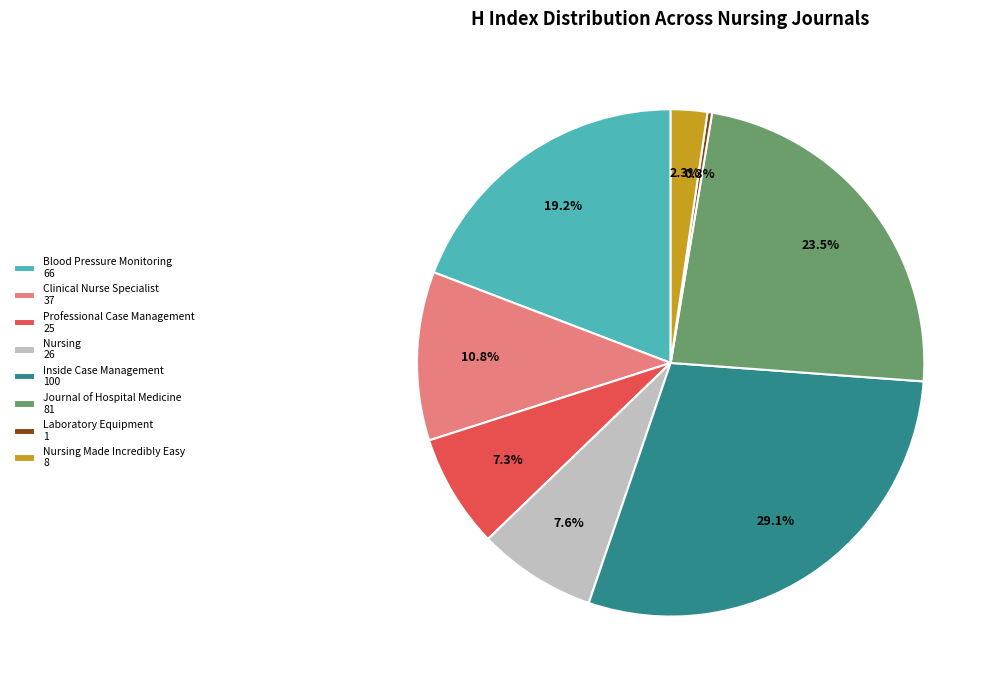

Which category has the biggest portion of the pie?

Inside Case Management 100